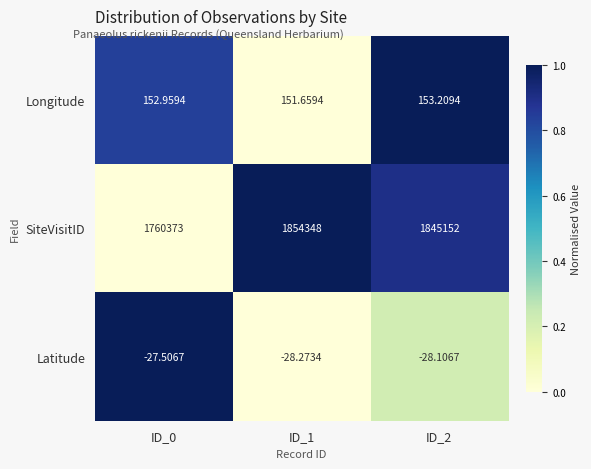

Which series has the largest total across all categories?

SiteVisitID